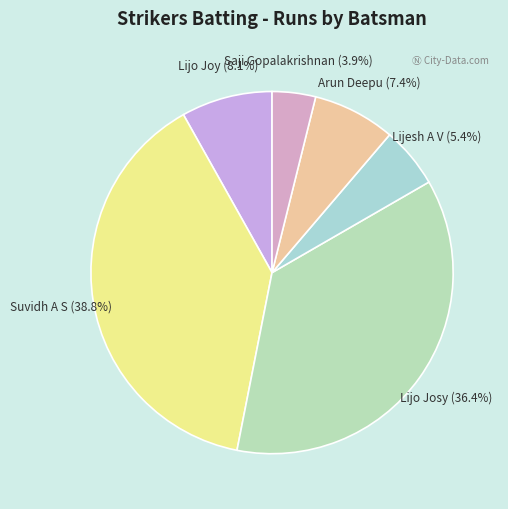

Is it true that Lijo Joy is 8% of the pie?

True